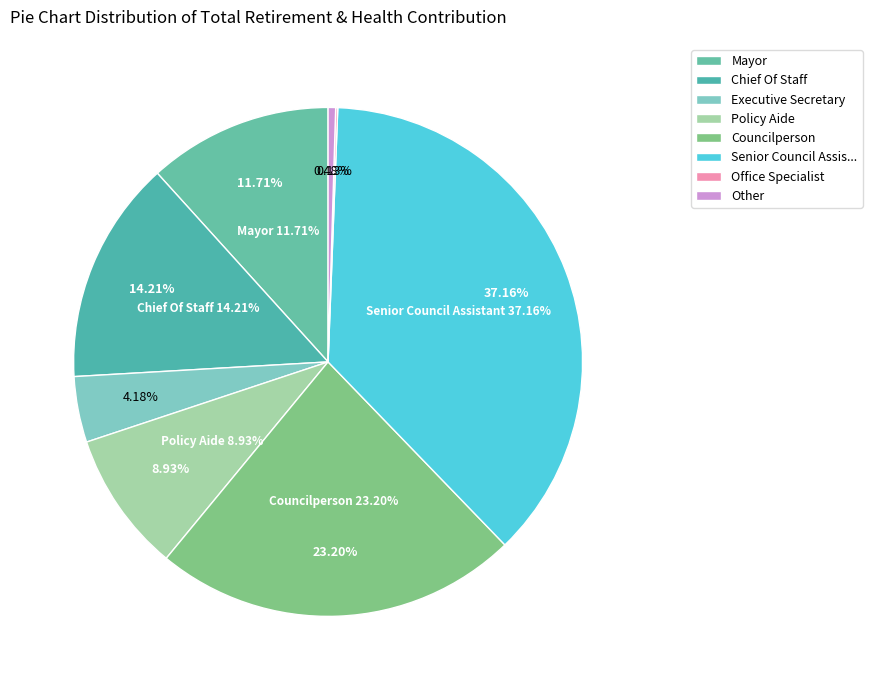

Does Other represent more than half of the total?

No